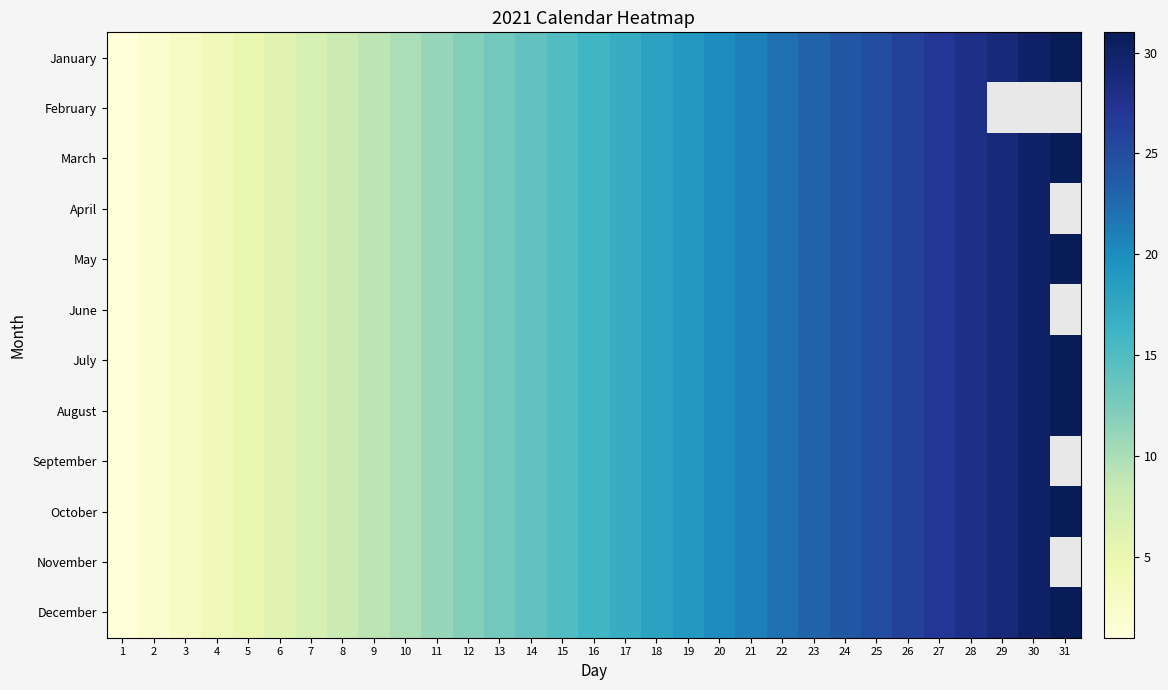

At how many categories does at least one series exceed 18?

13